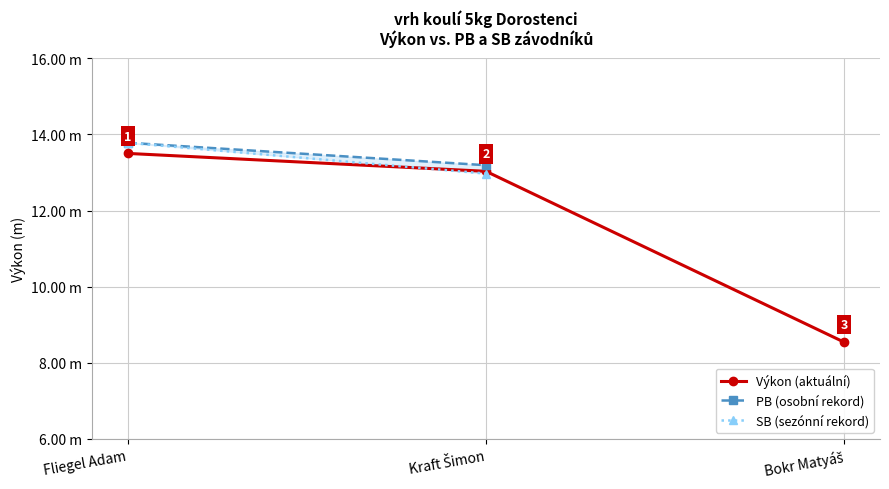

At which category does the chart reach its peak across all series?

Fliegel Adam